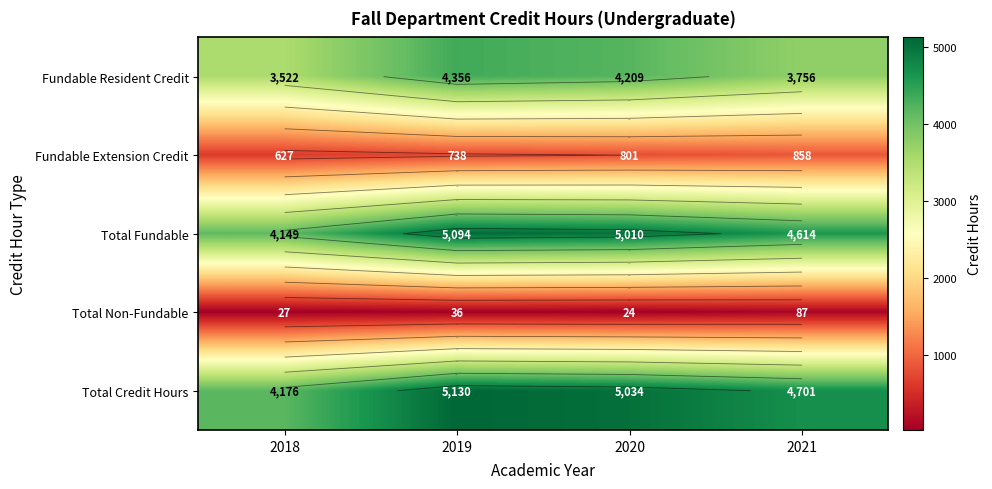

At which category is the sum across all series the highest?

2019